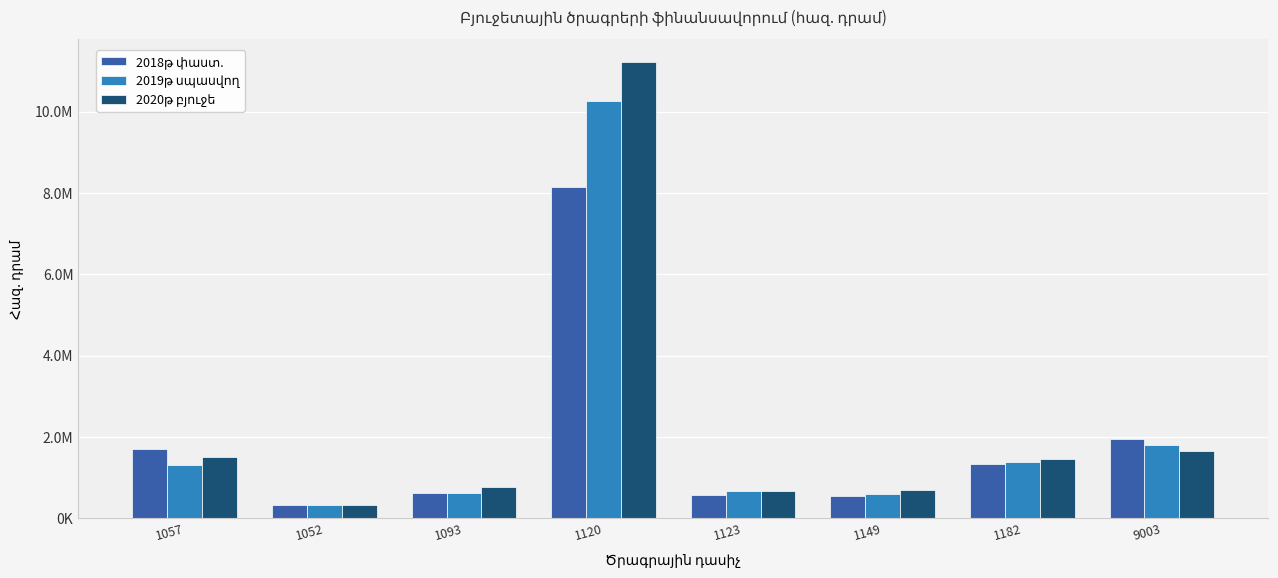

What is the smallest value displayed?

321037.3